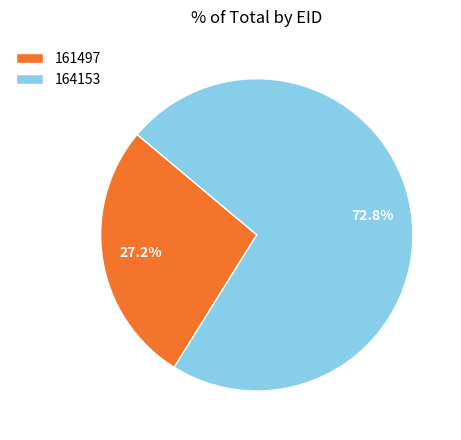

True or false: 161497 accounts for 27% of the total.

True